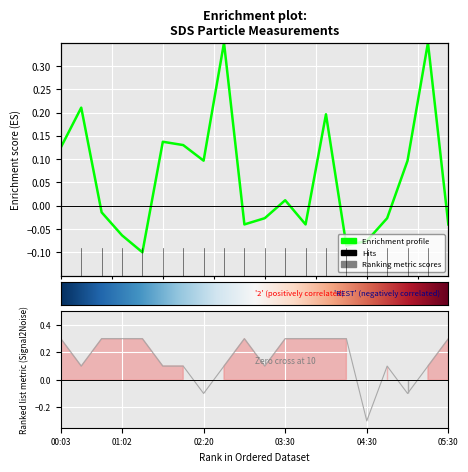

What is the label of the 11th point from the right?

03:00